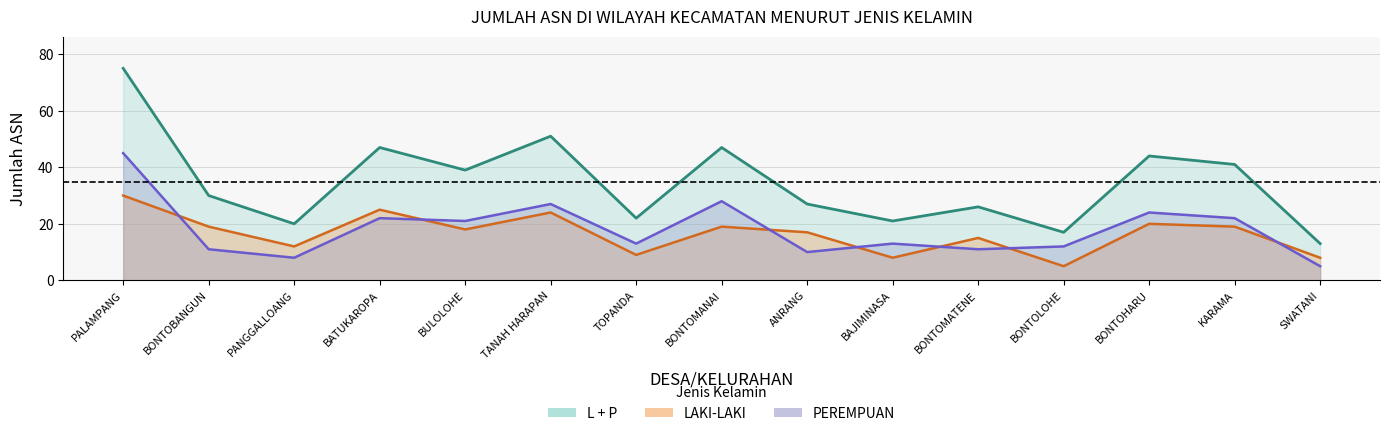

How many times do PEREMPUAN and LAKI-LAKI cross each other?

7